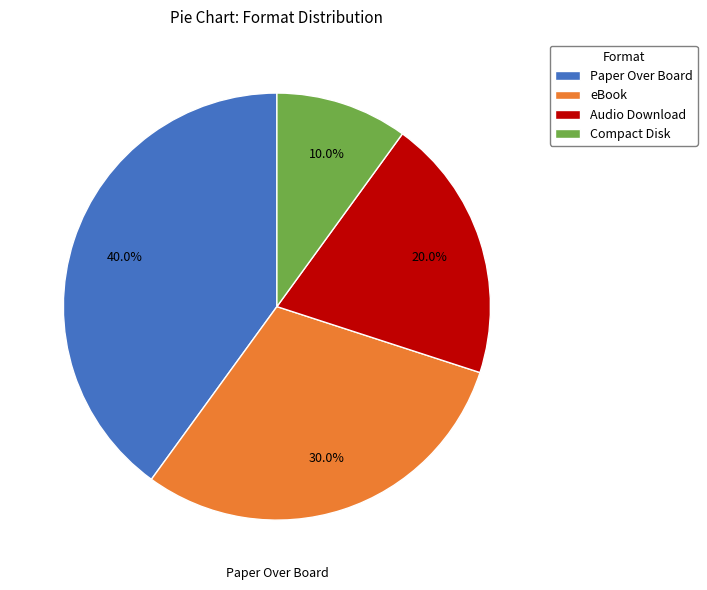

Rank the categories by value from lowest to highest.

Compact Disk, Audio Download, eBook, Paper Over Board